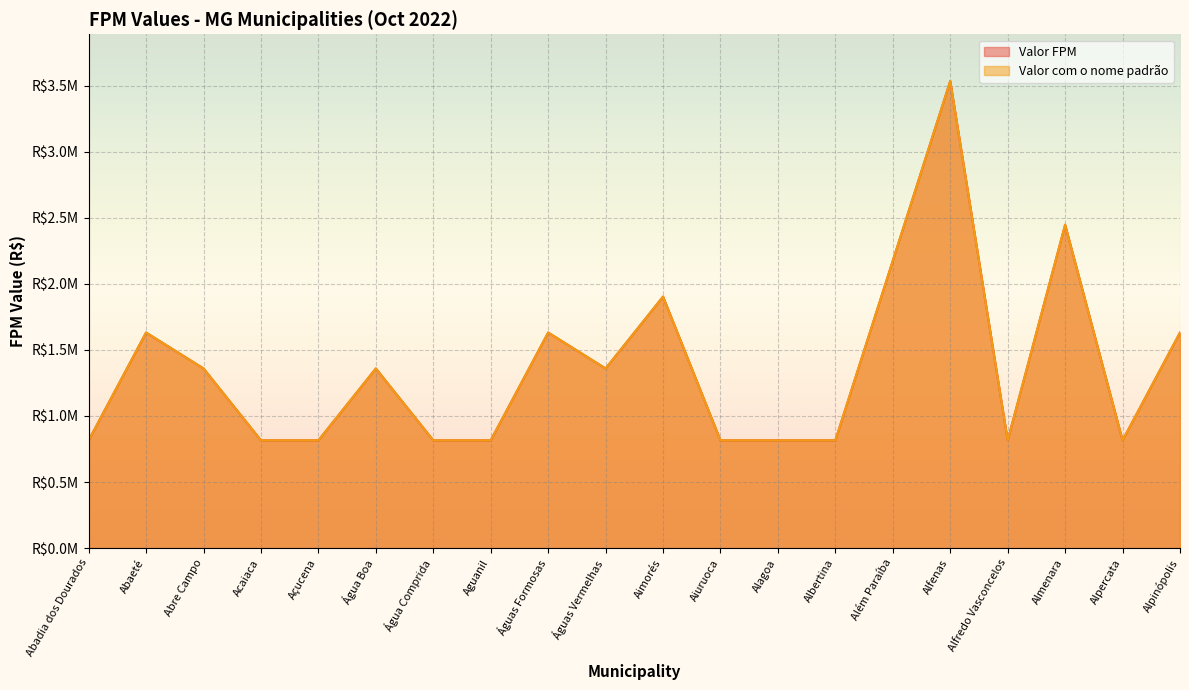

What is the label of the 11th point from the left?

Aimorés